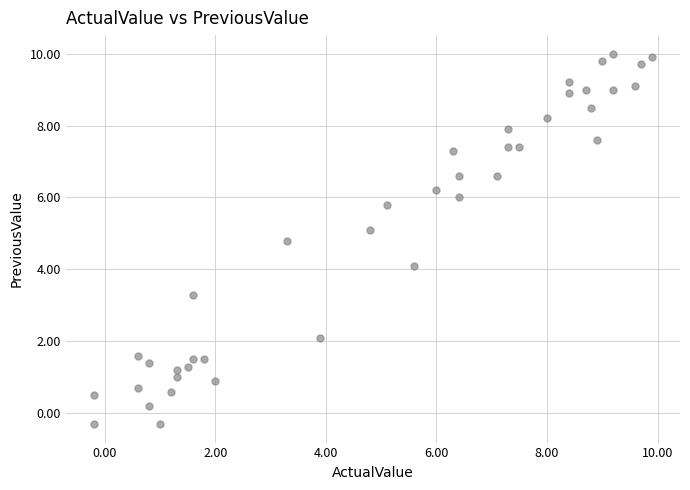

What is the range of X values (max minus min)?

10.1